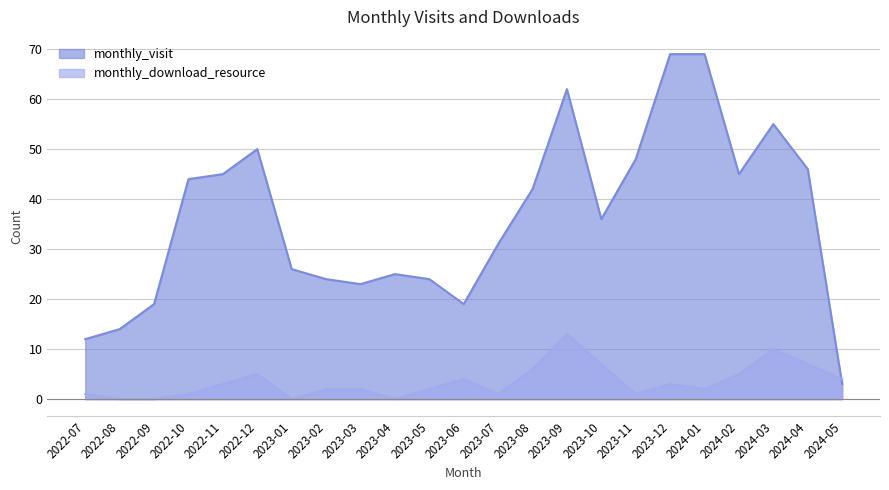

Between 2024-01 and 2024-03, which series saw the biggest shift?

monthly_visit